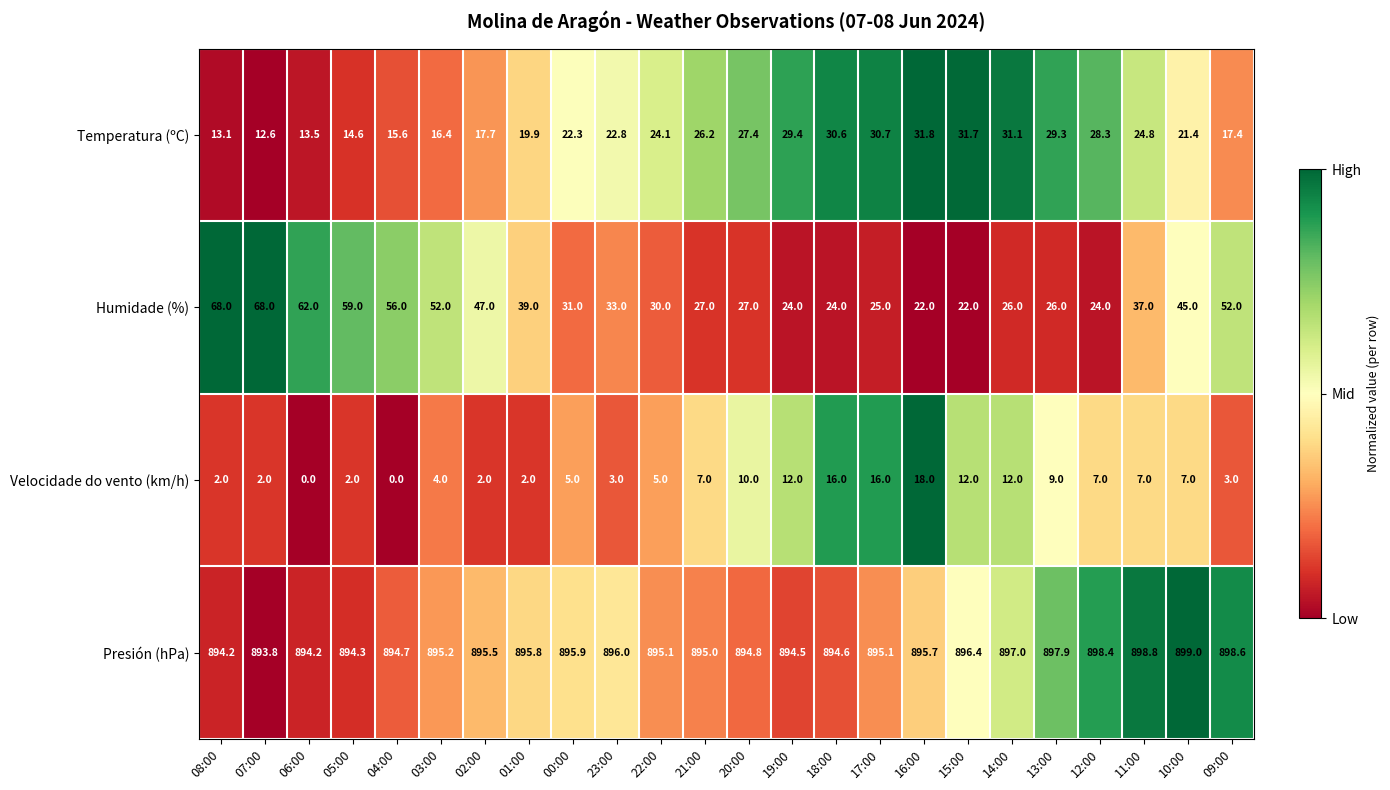

What is the maximum value shown in the chart?

899.0